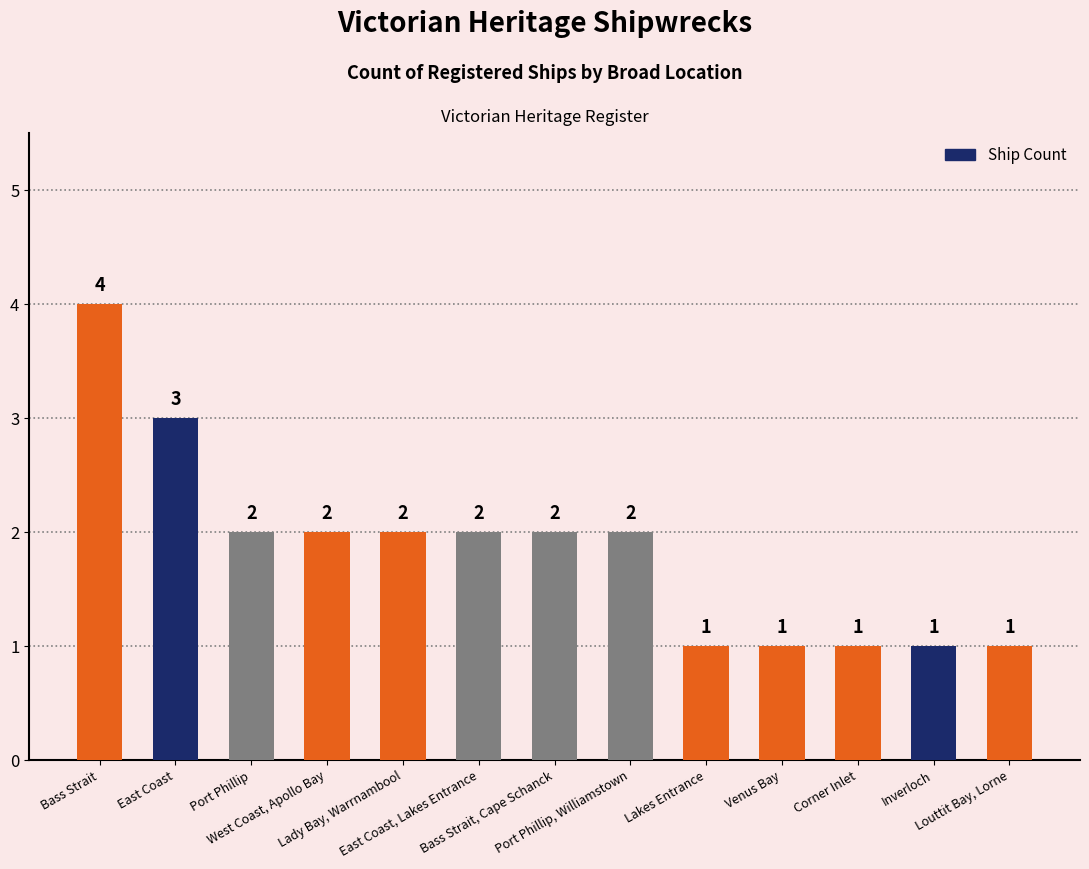

What is the difference between the values at Venus Bay and Lady Bay, Warrnambool?

1